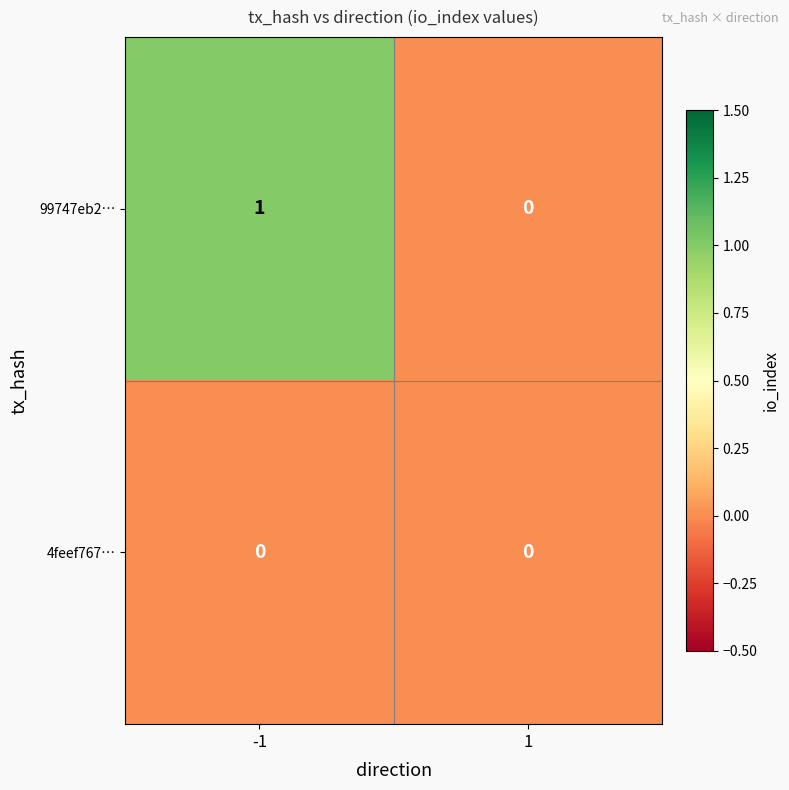

The 99747eb2… series shows 1 at -1. True or false?

True